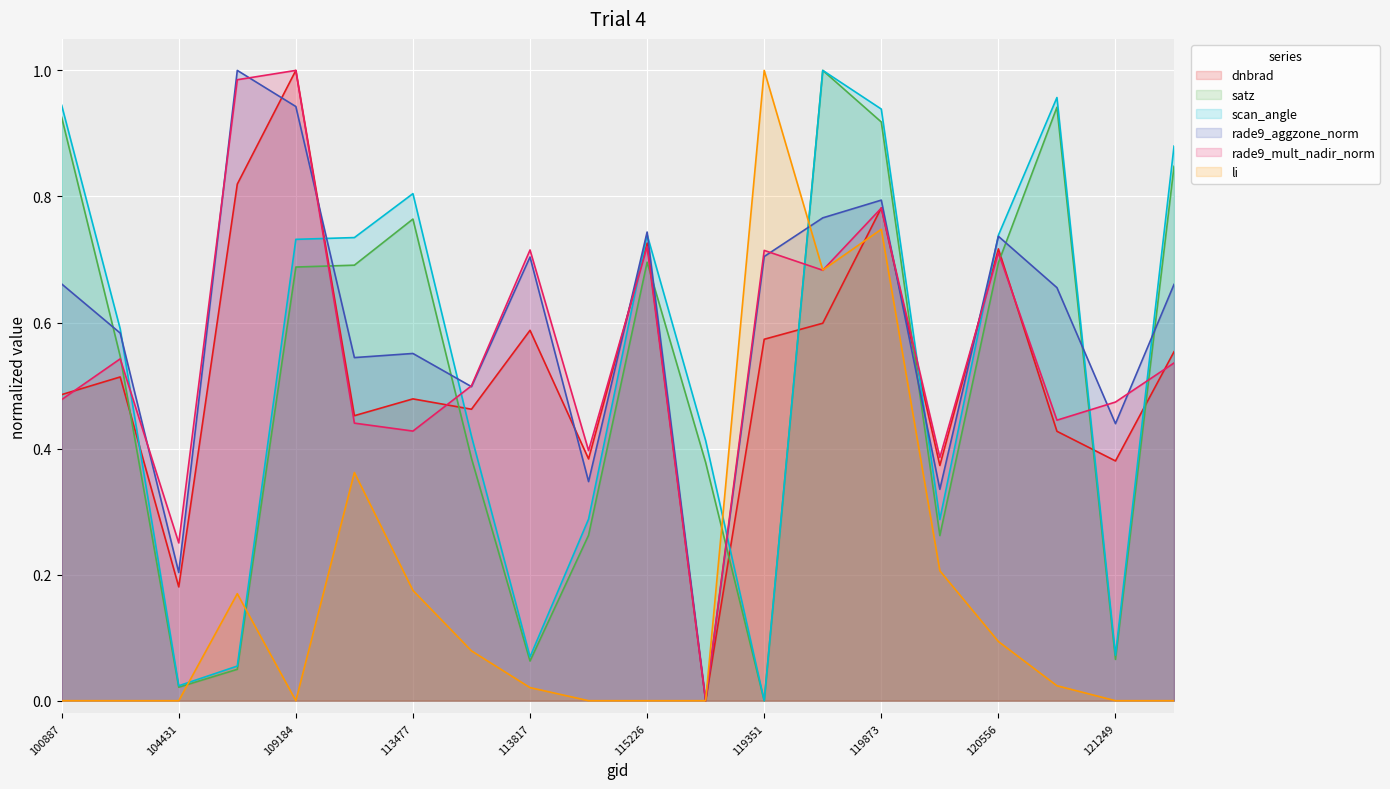

Where do scan_angle and rade9_aggzone_norm first cross each other?

104315 and 104431